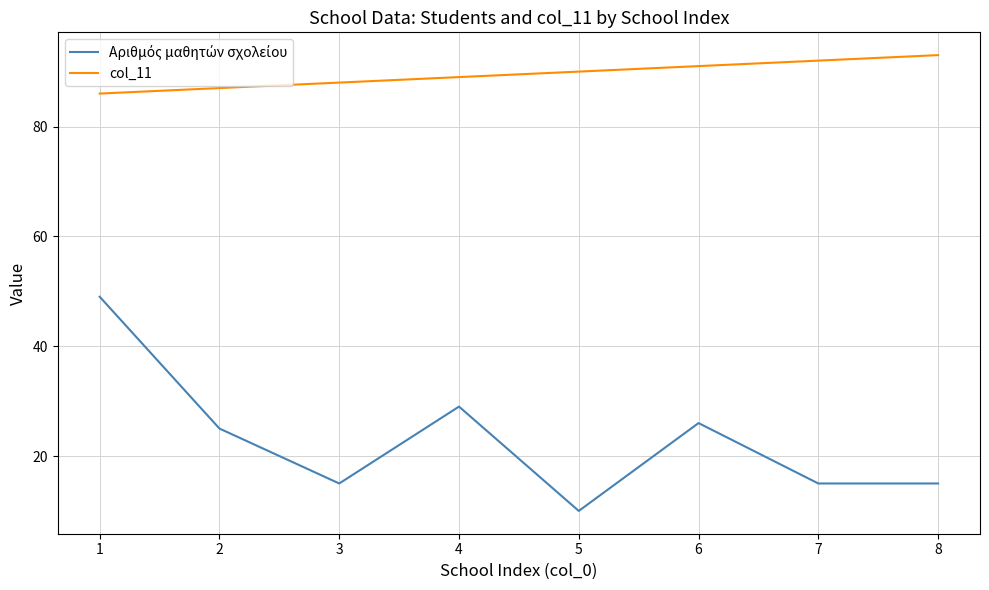

What is the difference between the highest and lowest values at 3?

73